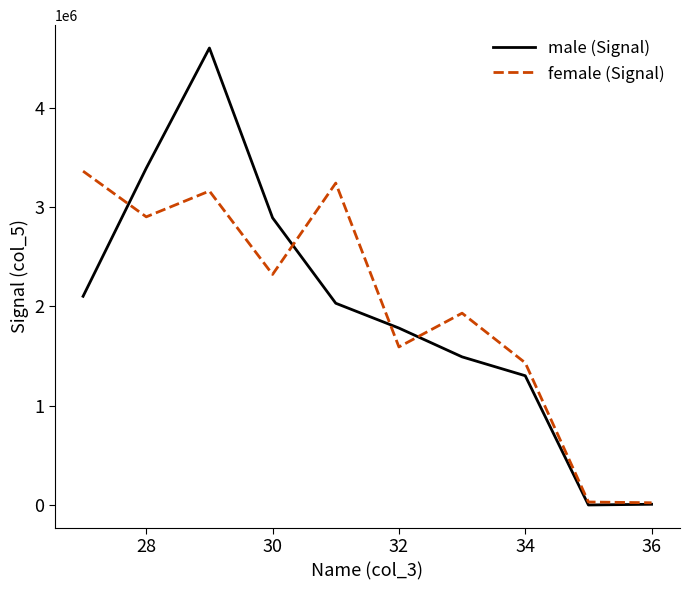

List the series in order of their peak value, lowest first.

female (Signal), male (Signal)